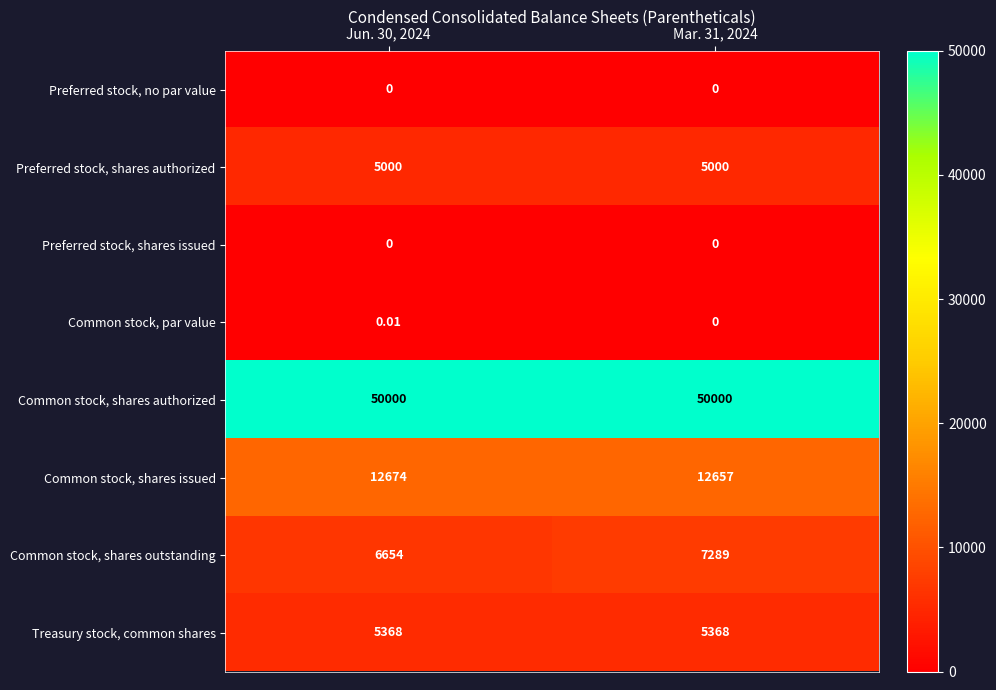

Which series changed the most between Jun. 30, 2024 and Mar. 31, 2024?

Common stock, shares outstanding